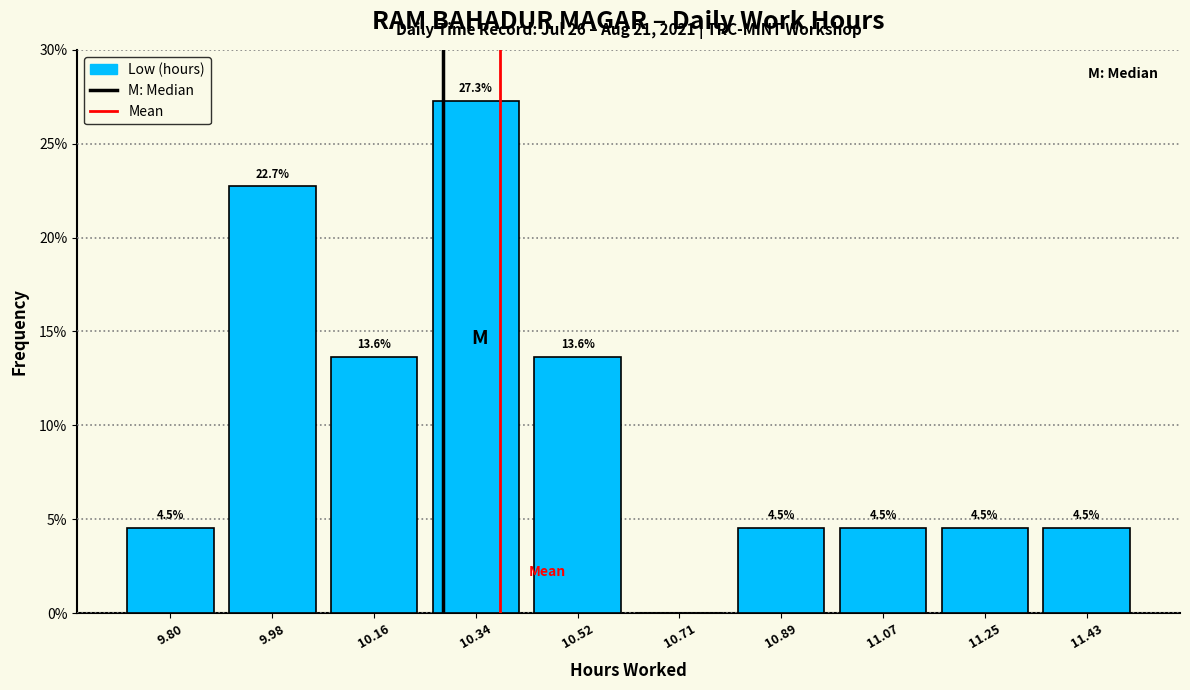

Which range on the x-axis has the tallest bar?

10.26 to 10.44